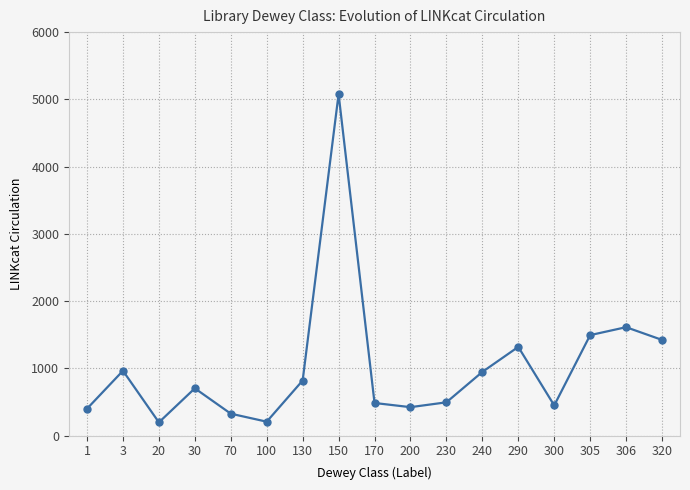

The chart shows a value of 494 at 306. True or false?

False